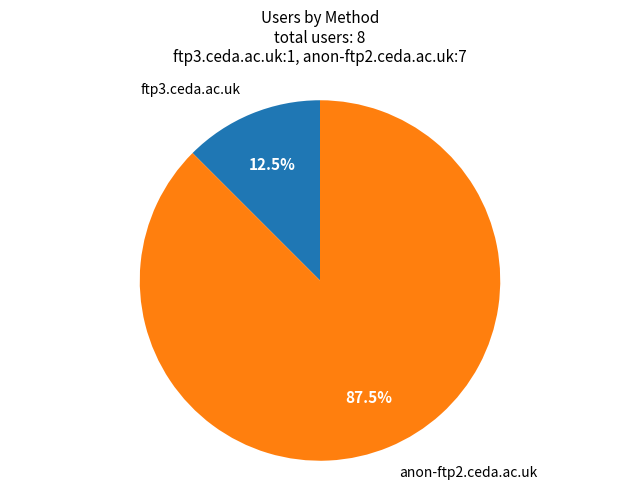

Is there a majority slice in this chart?

Yes